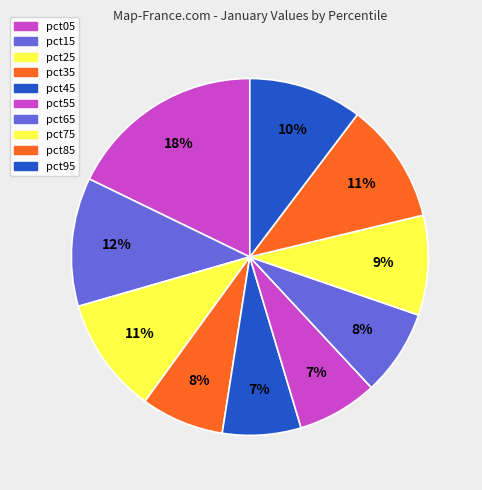

Is there any slice that represents more than half of the pie?

No